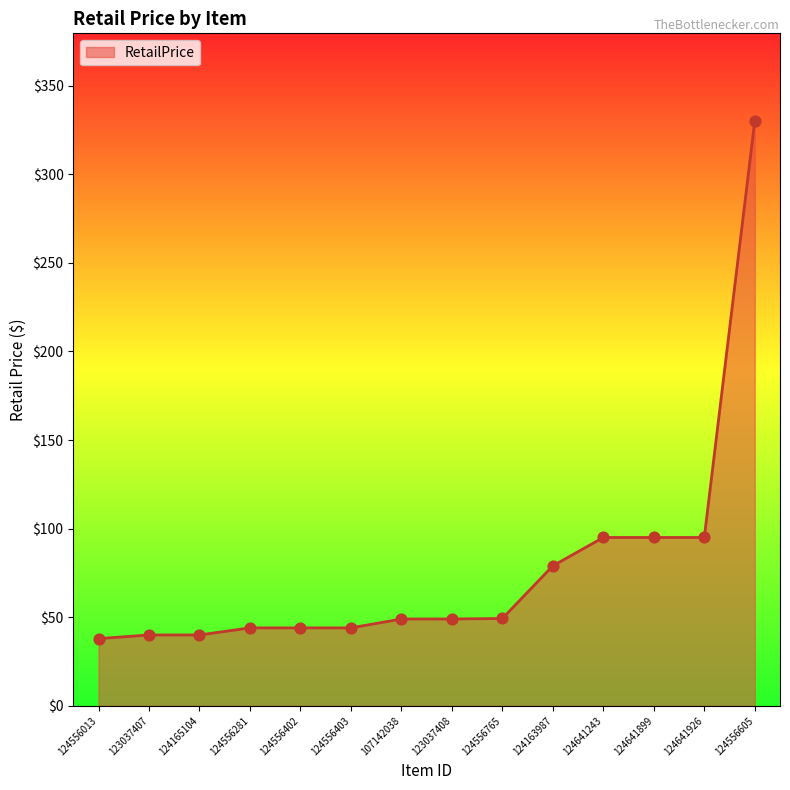

Approximately how many times larger is the value at 124556013 compared to 124641926?

0.4